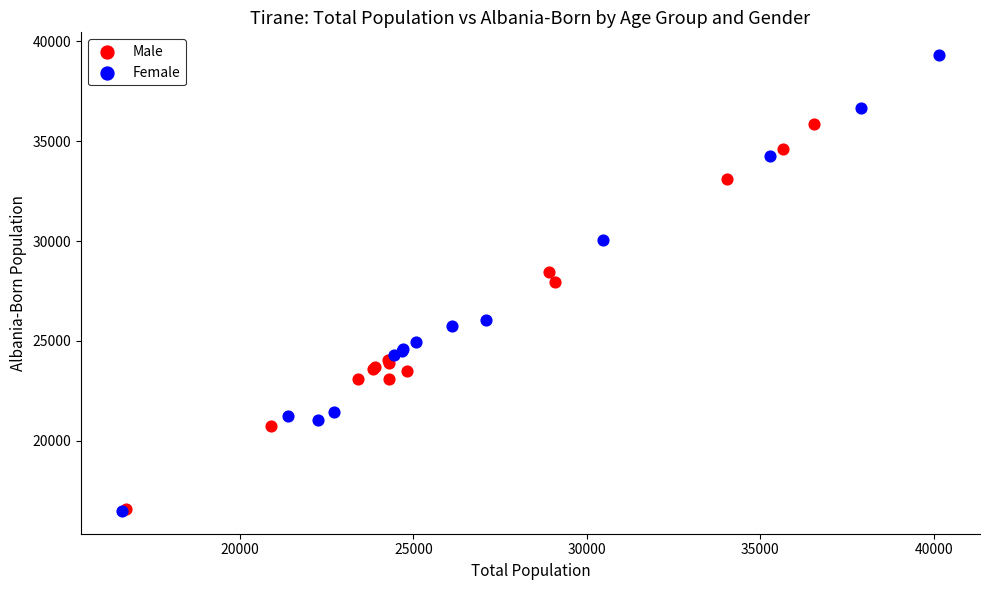

What are all the series names shown in the legend?

Male, Female